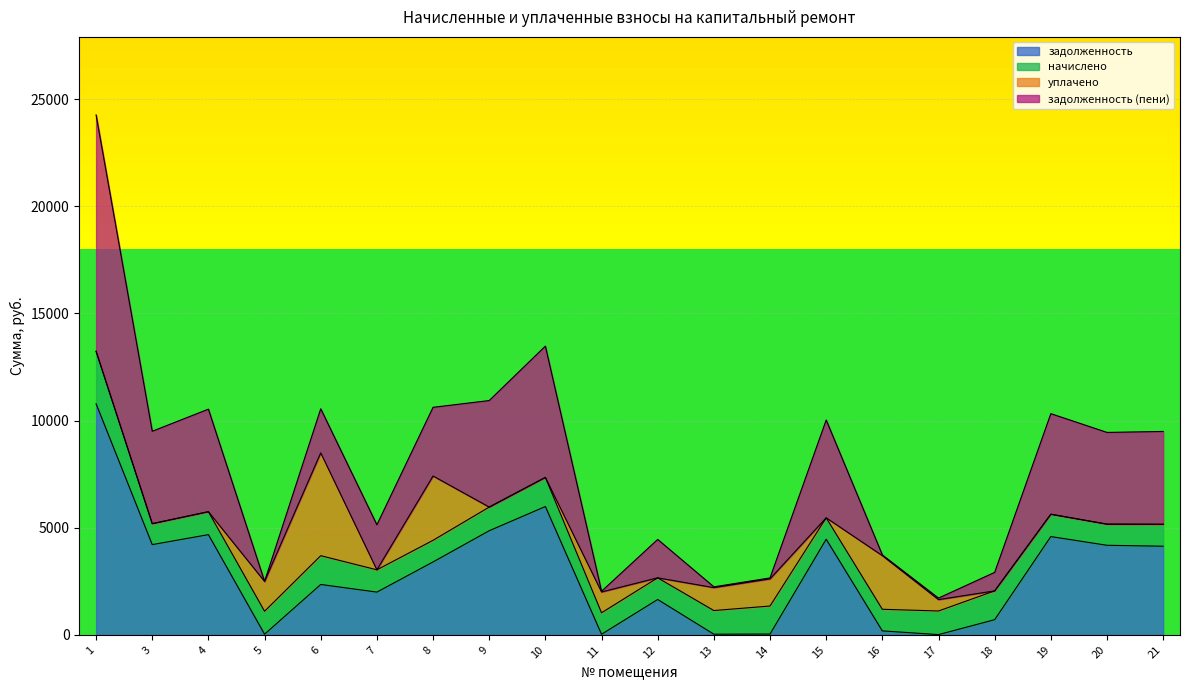

Is the value of задолженность at 19 greater than the value of задолженность (пени) at 19?

No